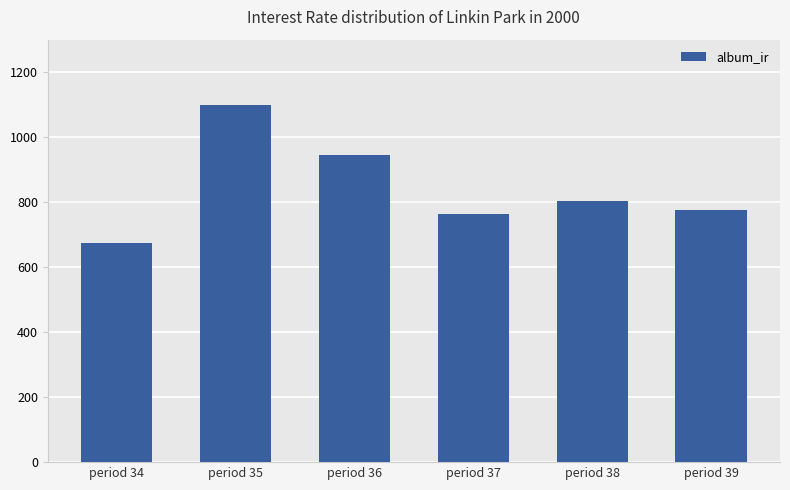

Reading right to left, what are all the values shown in this chart?

period 39=776.7	period 38=804.9	period 37=762.0	period 36=945.4	period 35=1099.1	period 34=674.4